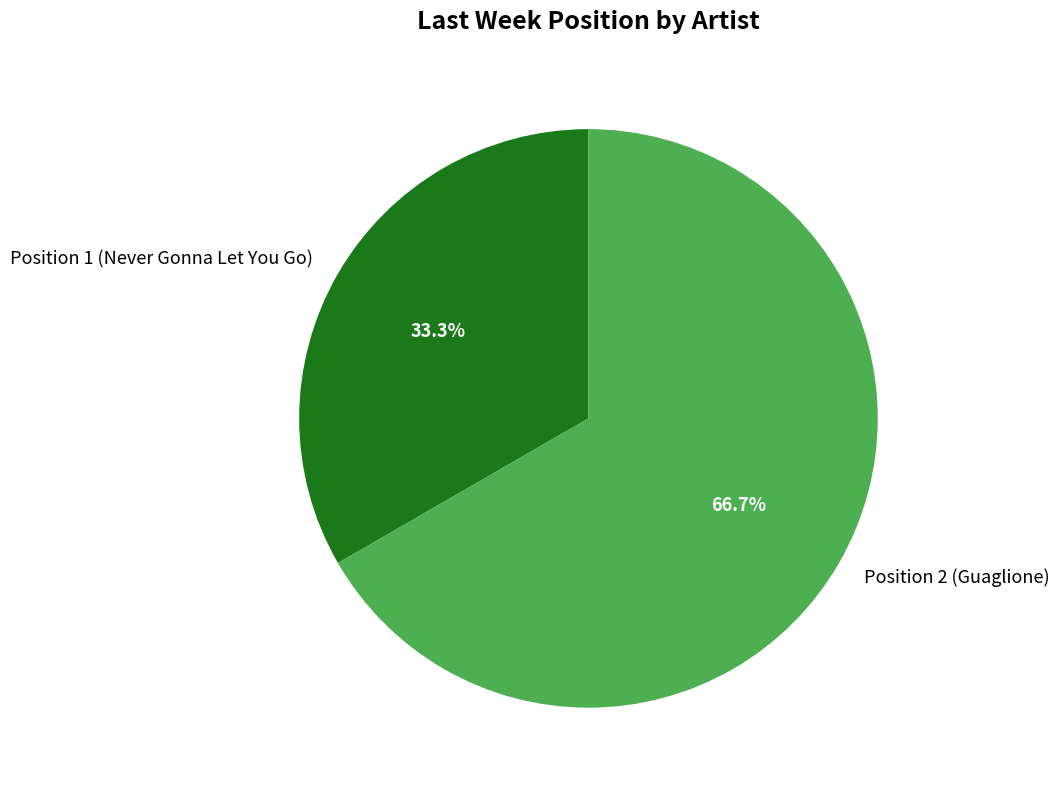

Is it true that Position 2 (Guaglione) is 77% of the pie?

False